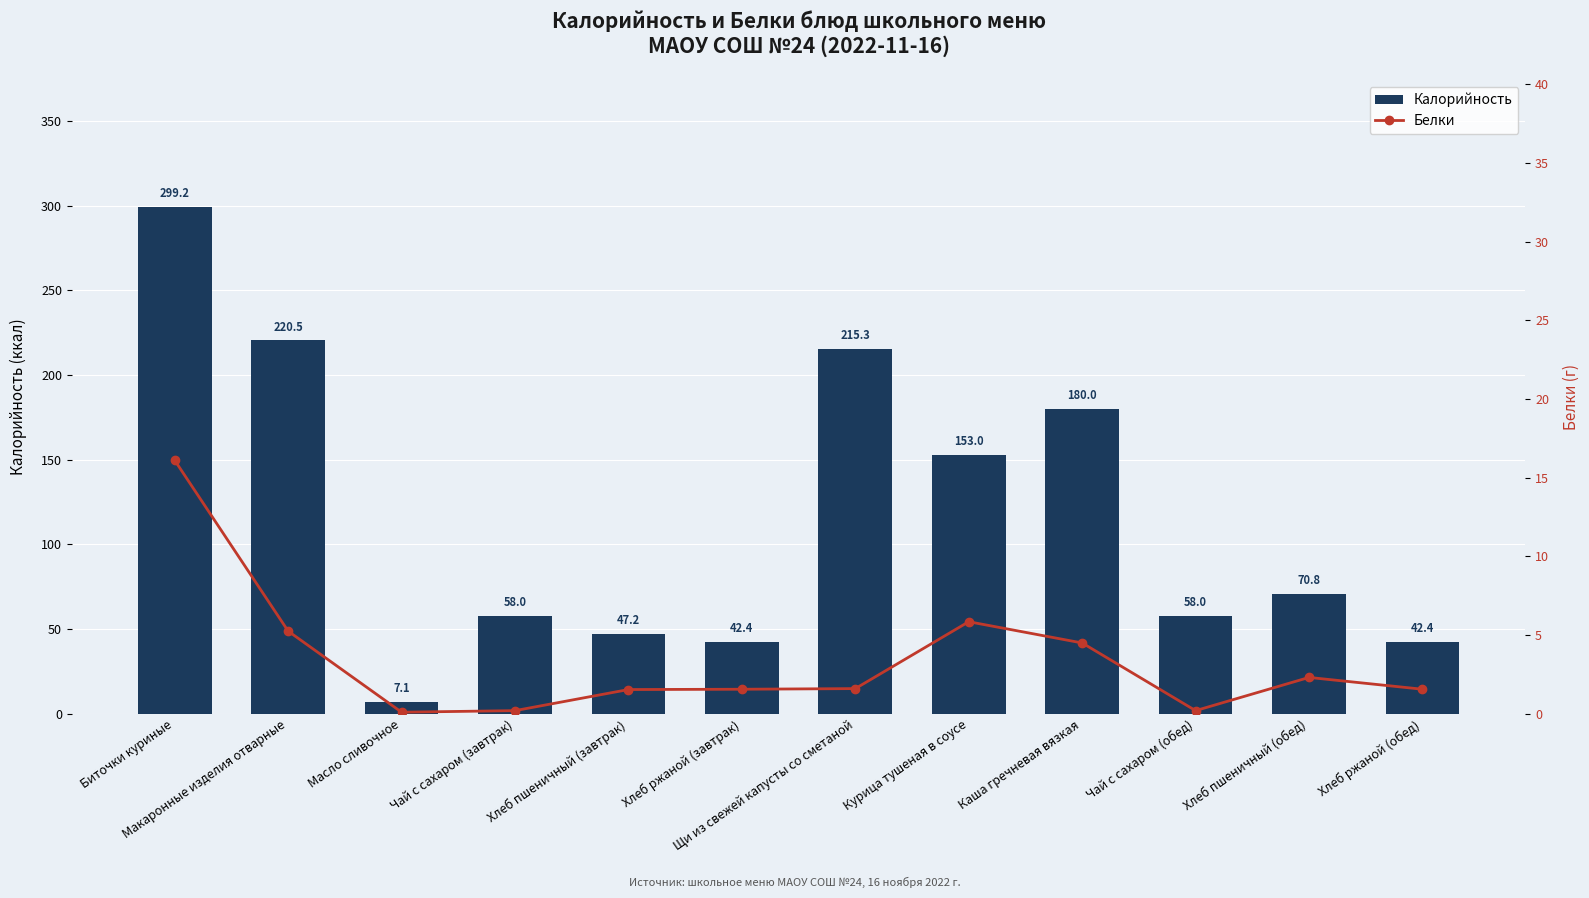

Reading left to right, extract all data points from this chart.

Калорийность: Биточки куриные=299.2	Макаронные изделия отварные=220.5	Масло сливочное=7.1	Чай с сахаром (завтрак)=58.0	Хлеб пшеничный (завтрак)=47.2	Хлеб ржаной (завтрак)=42.4	Щи из свежей капусты со сметаной=215.3	Курица тушеная в соусе=153.0	Каша гречневая вязкая=180.0	Чай с сахаром (обед)=58.0	Хлеб пшеничный (обед)=70.8	Хлеб ржаной (обед)=42.4
Белки: Биточки куриные=16.1	Макаронные изделия отварные=5.2	Масло сливочное=0.1	Чай с сахаром (завтрак)=0.2	Хлеб пшеничный (завтрак)=1.5	Хлеб ржаной (завтрак)=1.6	Щи из свежей капусты со сметаной=1.6	Курица тушеная в соусе=5.8	Каша гречневая вязкая=4.5	Чай с сахаром (обед)=0.2	Хлеб пшеничный (обед)=2.3	Хлеб ржаной (обед)=1.6